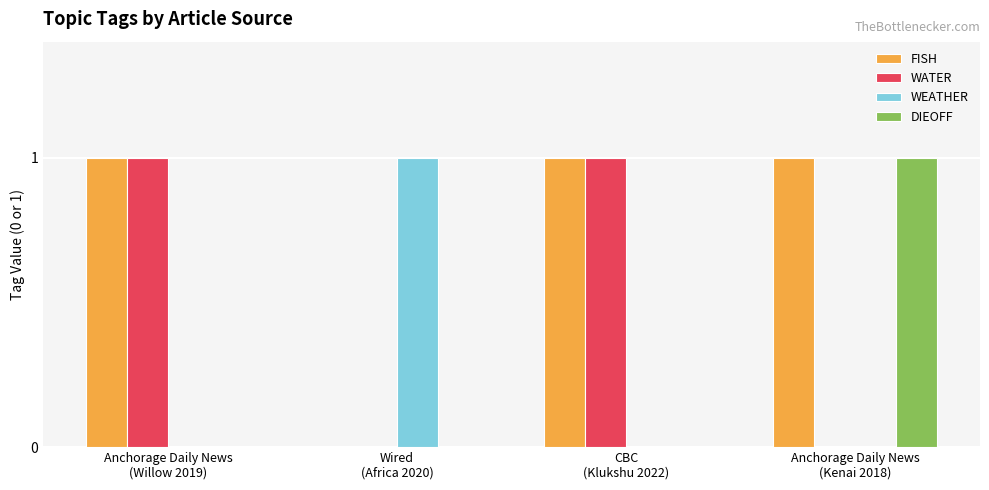

What is the maximum value for FISH?

1